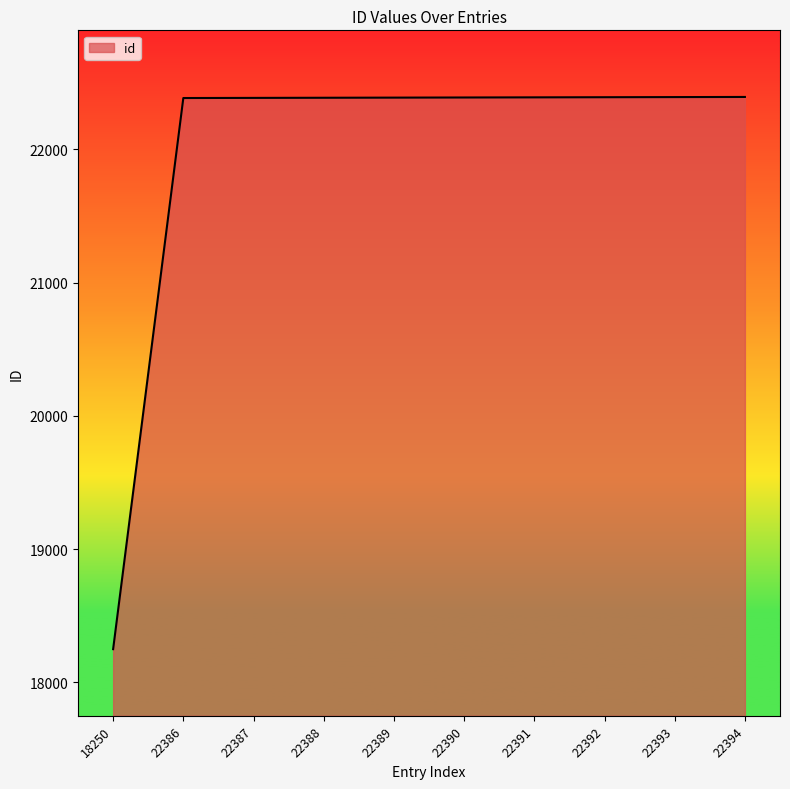

Does the chart have visible grid lines?

No